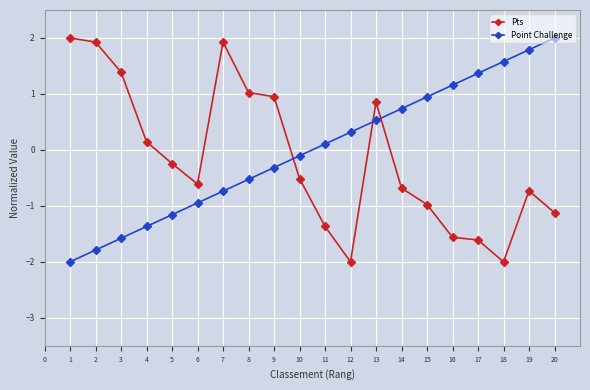

How many lines are shown in the chart?

2